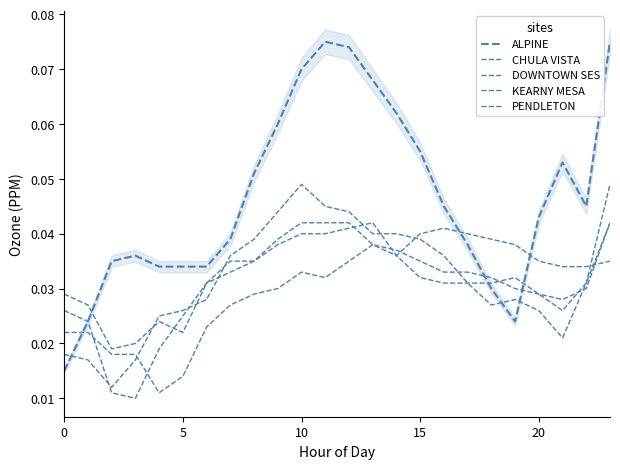

The value of PENDLETON at 10 is 0.1. True or false?

False